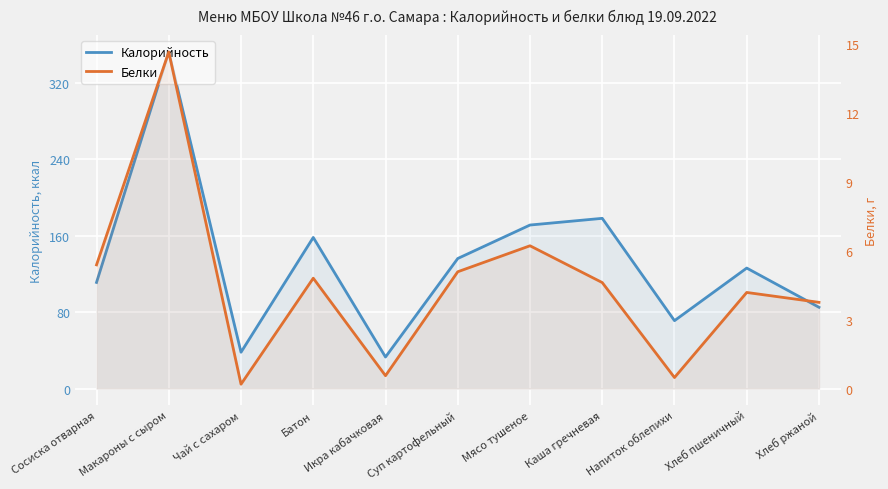

At which label is Белки closest to 7?

Мясо тушеное